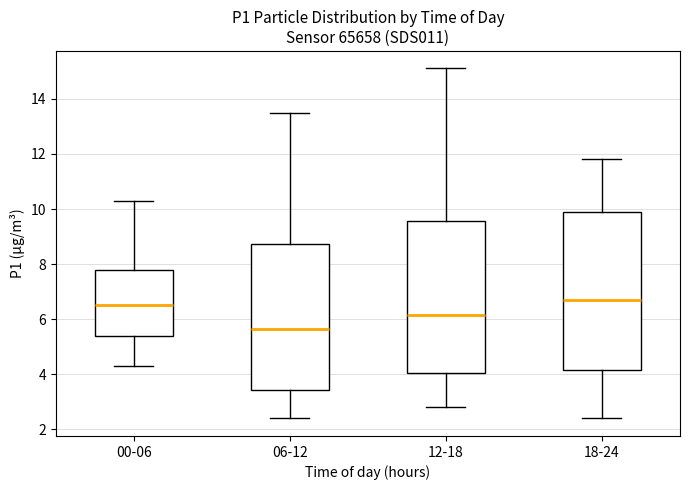

Which box has the lowest median line?

06-12